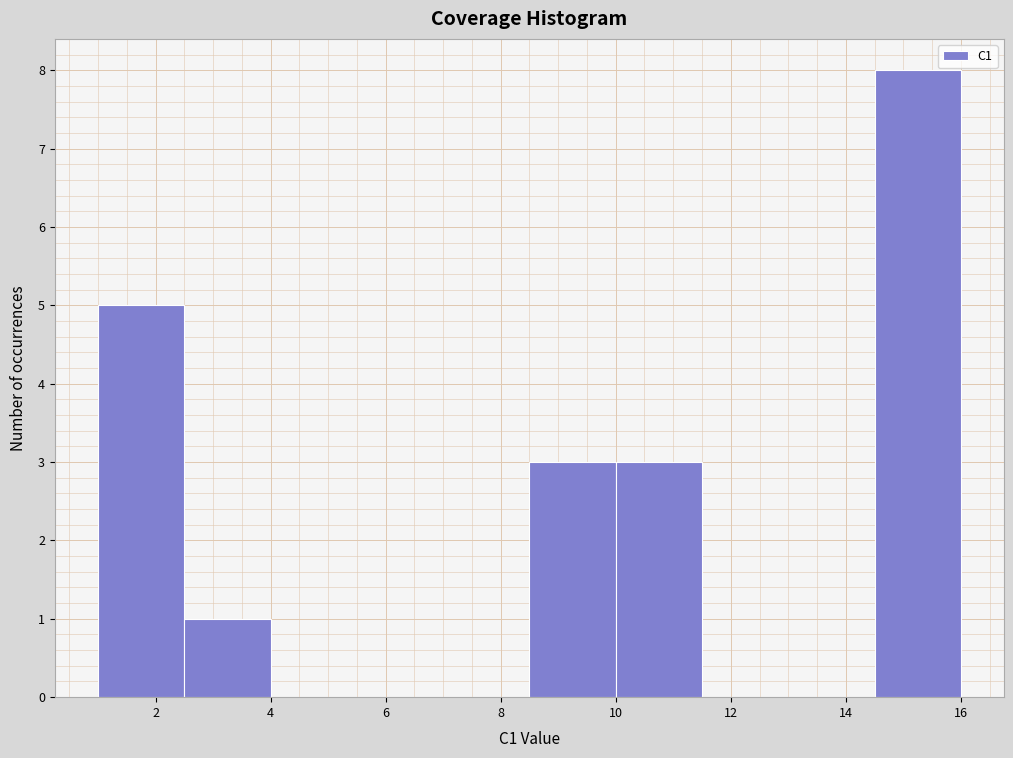

Over which range of the x-axis is the bar tallest?

14.5 to 16.0